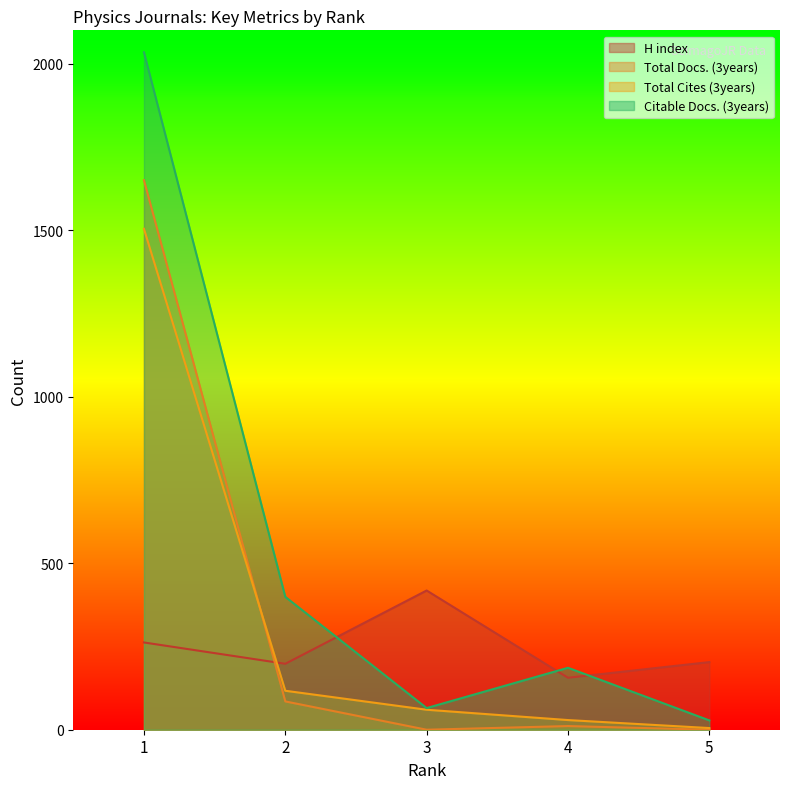

List the labels in order of Total Cites (3years) value, largest first.

1, 2, 3, 4, 5